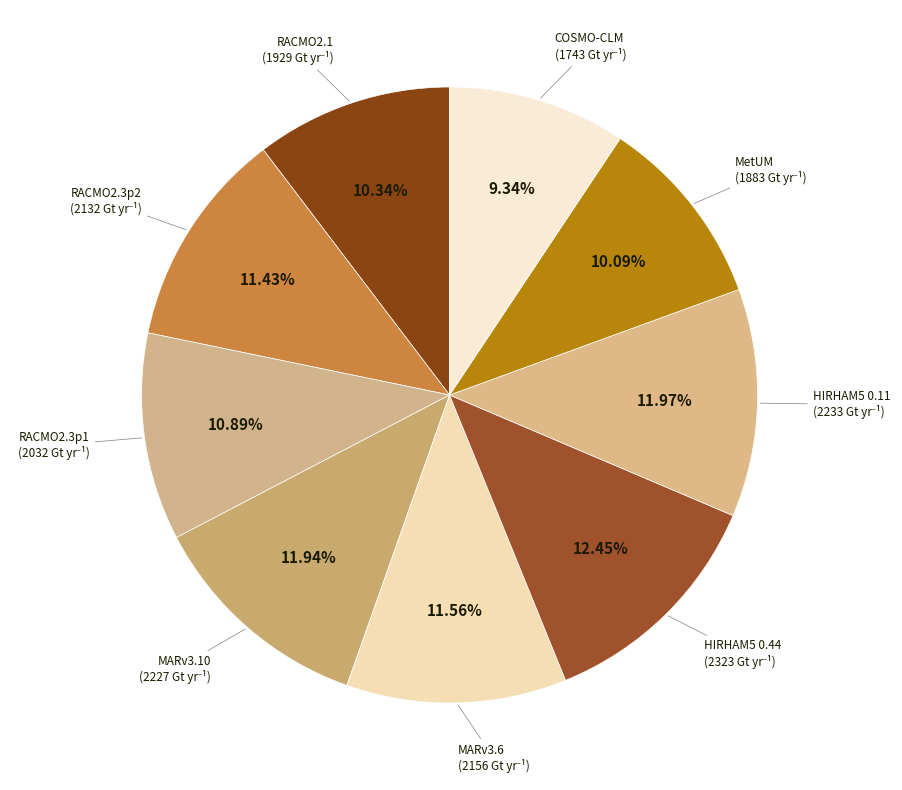

To the nearest percent, what percentage of the pie is RACMO2.3p1?

11%